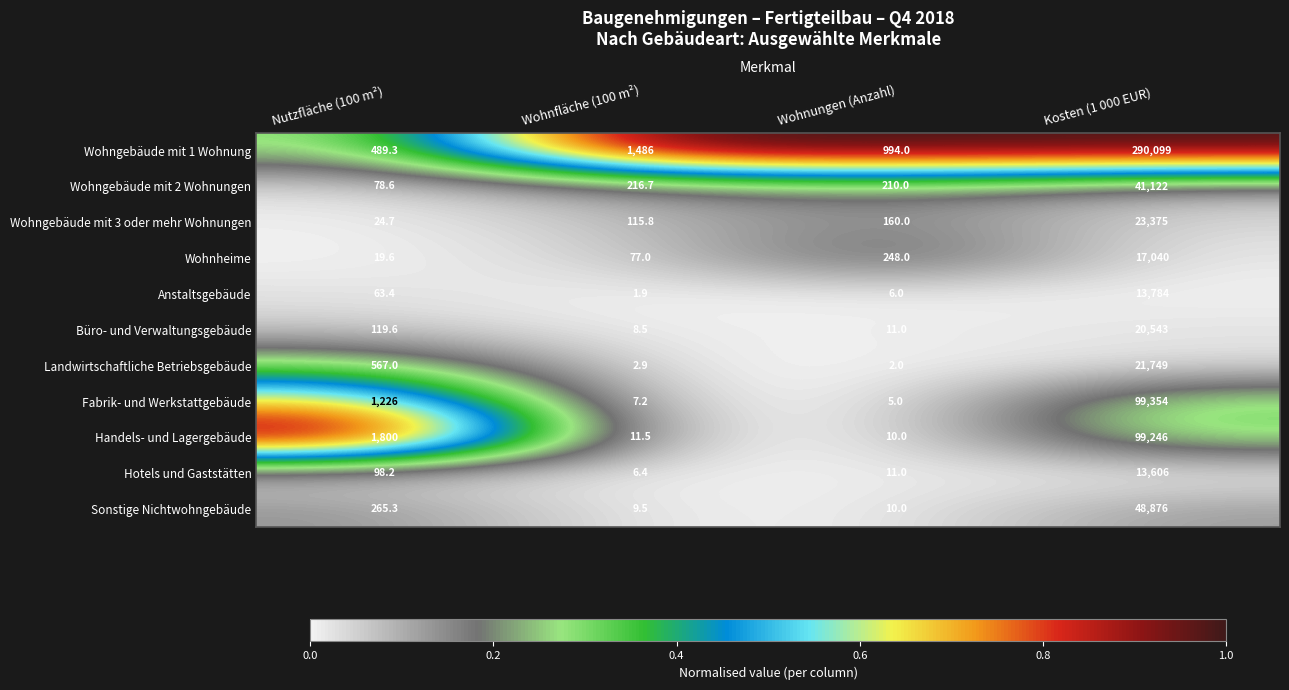

Is it true that Büro- und Verwaltungsgebäude equals 13568.8 at Kosten (1 000 EUR)?

False